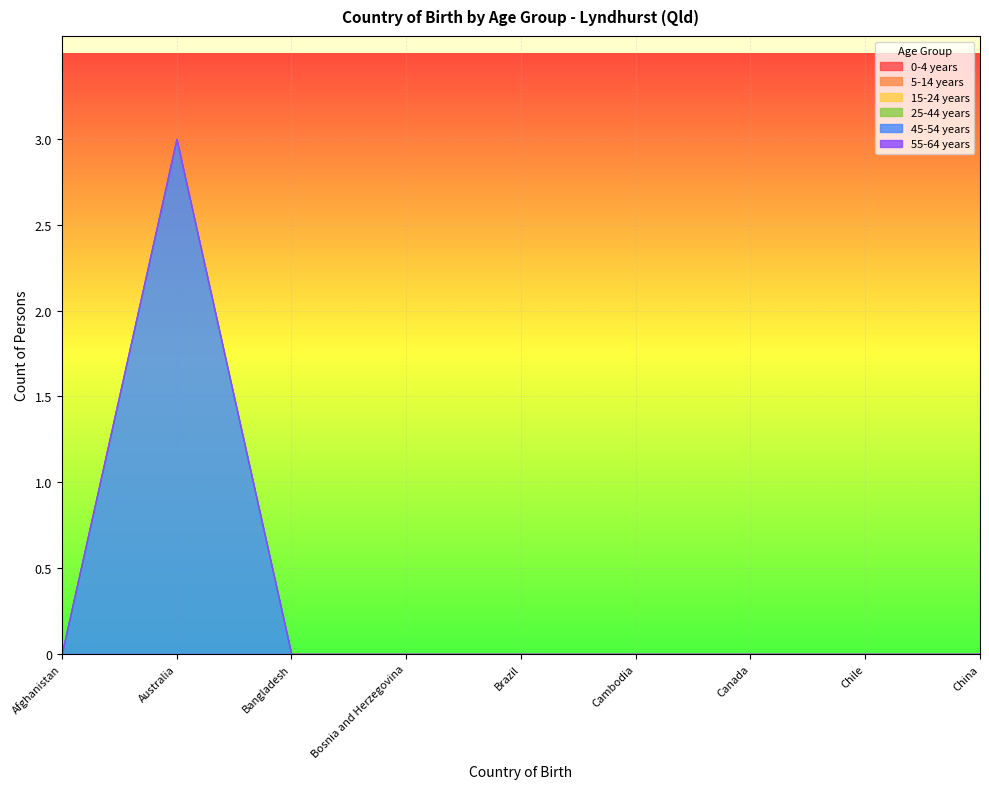

Reading right to left, transcribe all the data shown in this chart.

0-4 years: China=0	Chile=0	Canada=0	Cambodia=0	Brazil=0	Bosnia and Herzegovina=0	Bangladesh=0	Australia=0	Afghanistan=0
5-14 years: China=0	Chile=0	Canada=0	Cambodia=0	Brazil=0	Bosnia and Herzegovina=0	Bangladesh=0	Australia=0	Afghanistan=0
15-24 years: China=0	Chile=0	Canada=0	Cambodia=0	Brazil=0	Bosnia and Herzegovina=0	Bangladesh=0	Australia=0	Afghanistan=0
25-44 years: China=0	Chile=0	Canada=0	Cambodia=0	Brazil=0	Bosnia and Herzegovina=0	Bangladesh=0	Australia=0	Afghanistan=0
45-54 years: China=0	Chile=0	Canada=0	Cambodia=0	Brazil=0	Bosnia and Herzegovina=0	Bangladesh=0	Australia=3	Afghanistan=0
55-64 years: China=0	Chile=0	Canada=0	Cambodia=0	Brazil=0	Bosnia and Herzegovina=0	Bangladesh=0	Australia=0	Afghanistan=0